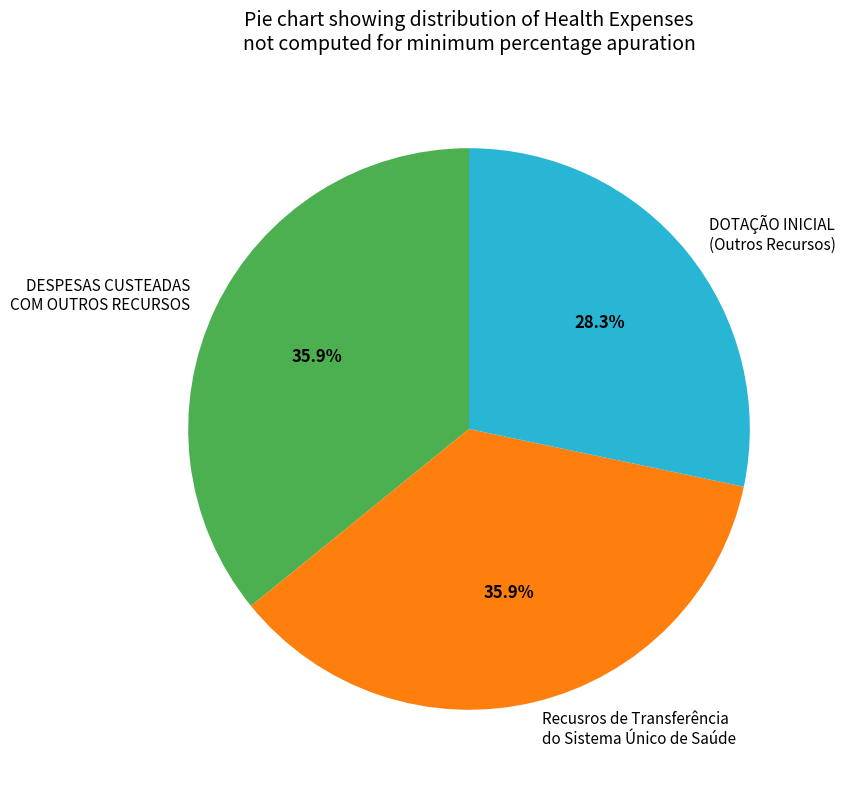

True or false: DESPESAS CUSTEADAS COM OUTROS RECURSOS accounts for 36% of the total.

True